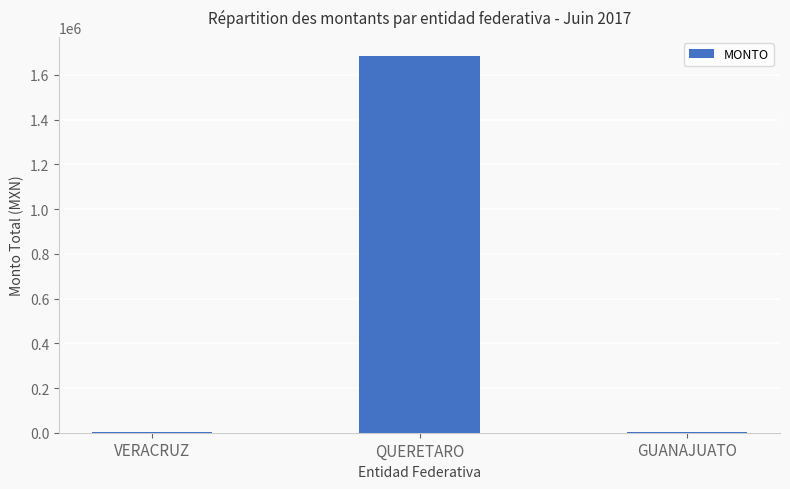

True or false: the data shows 1685688.3 at QUERETARO.

True